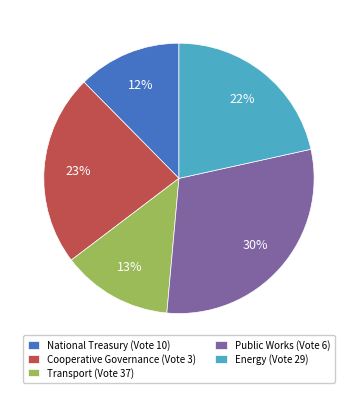

Do National Treasury (Vote 10) and Transport (Vote 37) together represent more than half of the pie?

No